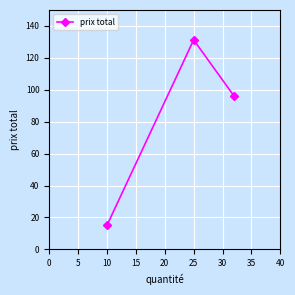

What is the average value?

80.8